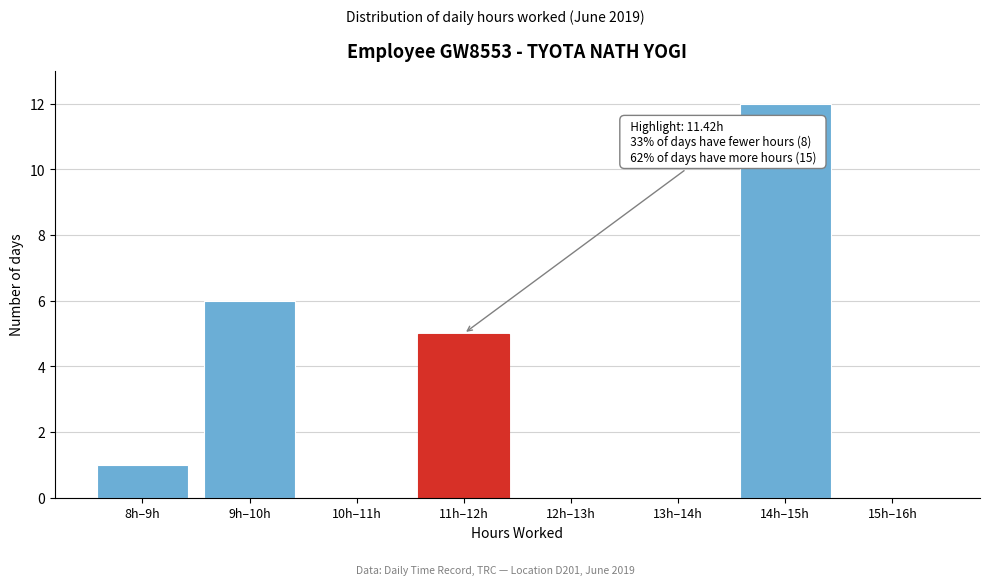

Reading right to left, extract all data points from this chart.

15h–16h=0	14h–15h=12	13h–14h=0	12h–13h=0	11h–12h=5	10h–11h=0	9h–10h=6	8h–9h=1